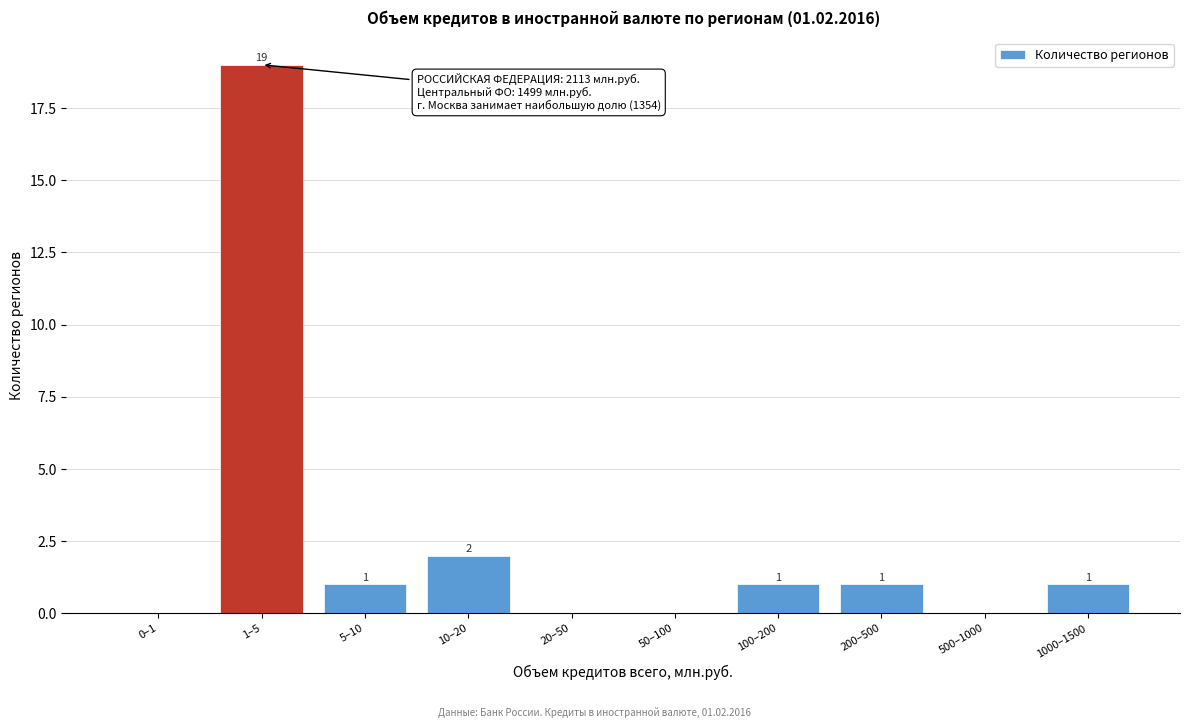

Reading right to left, what are all the values shown in this chart?

1000–1500=1	500–1000=0	200–500=1	100–200=1	50–100=0	20–50=0	10–20=2	5–10=1	1–5=19	0–1=0